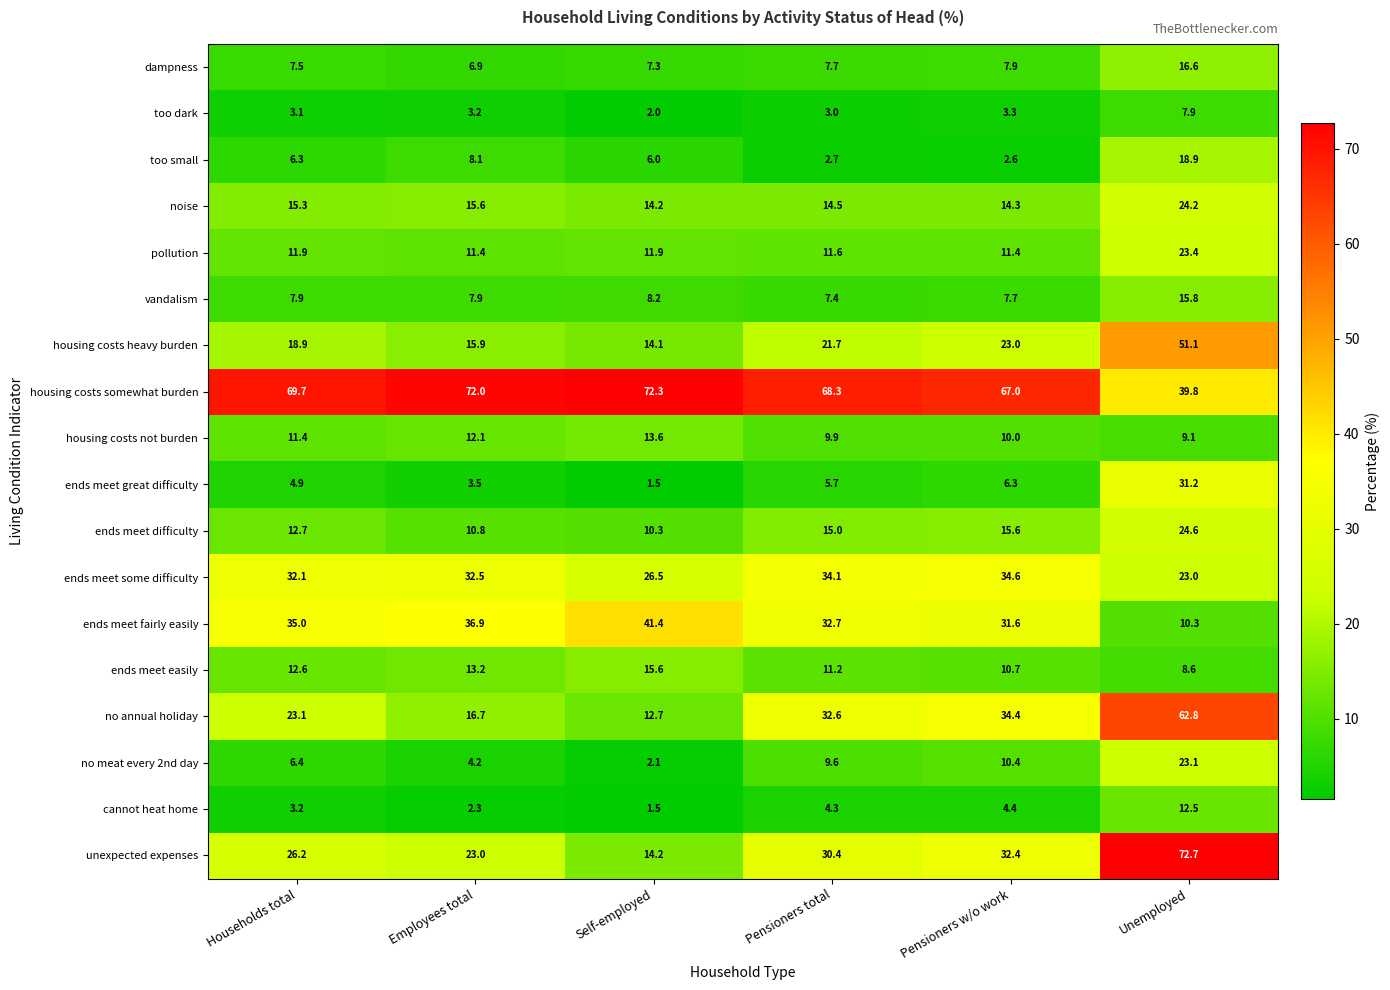

Count the number of data series in this chart.

18